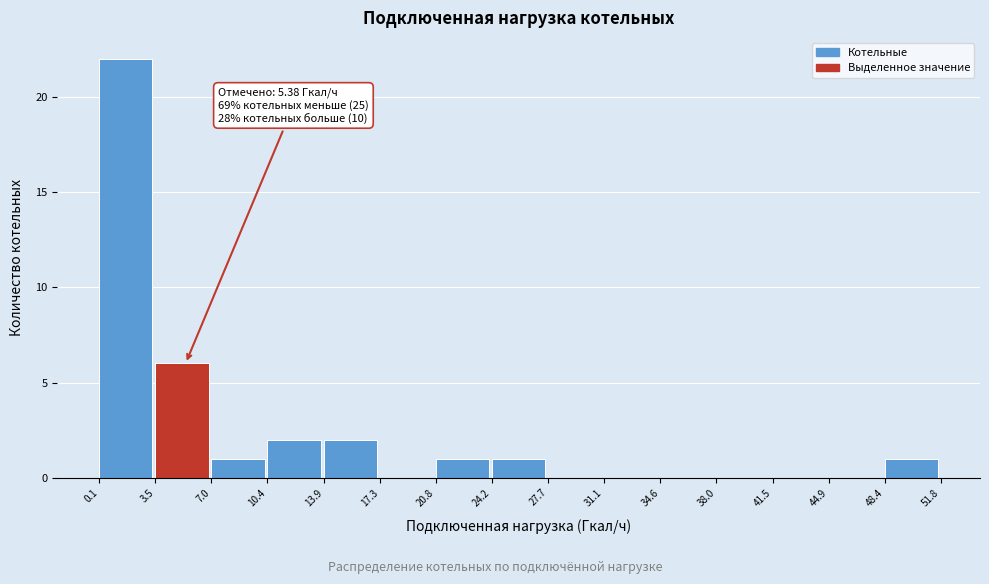

Over which range of the x-axis is the bar tallest?

0.1 to 3.5